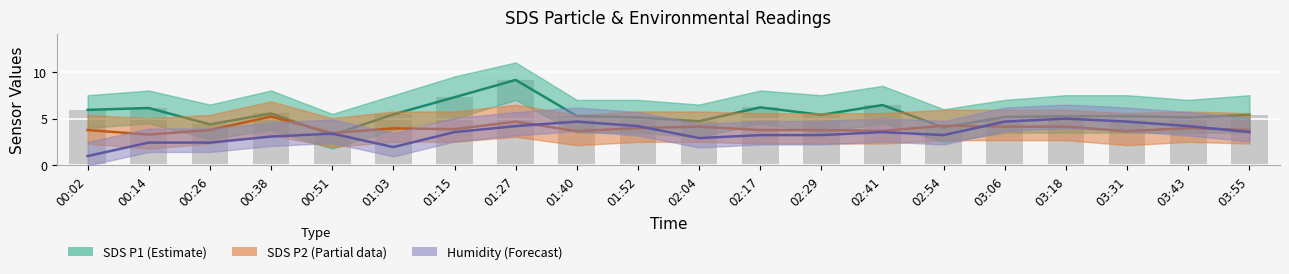

What is the greatest value displayed?

9.1